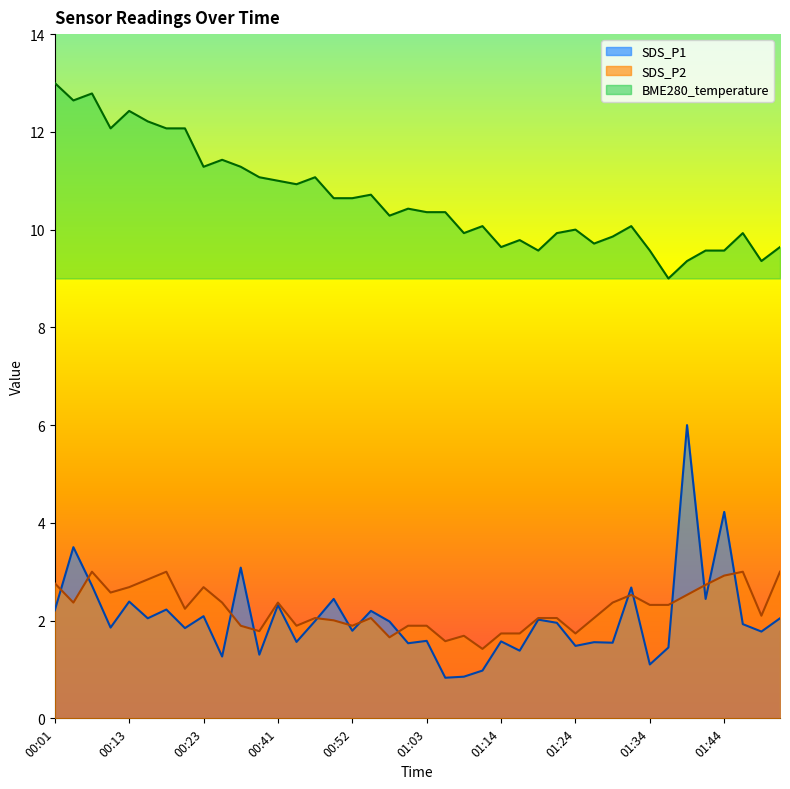

Reading left to right, list all the values displayed in this chart.

SDS_P1: 2.2	3.5	2.7	1.9	2.4	2.0	2.2	1.8	2.1	1.3	3.1	1.3	2.3	1.6	2.0	2.4	1.8	2.2	2.0	1.5	1.6	0.8	0.9	1.0	1.6	1.4	2.0	2.0	1.5	1.6	1.5	2.7	1.1	1.4	6.0	2.4	4.2	1.9	1.8	2.0
SDS_P2: 2.8	2.4	3.0	2.6	2.7	2.8	3.0	2.2	2.7	2.4	1.9	1.8	2.4	1.9	2.1	2.0	1.9	2.1	1.7	1.9	1.9	1.6	1.7	1.4	1.7	1.7	2.1	2.1	1.7	2.1	2.4	2.5	2.3	2.3	2.5	2.7	2.9	3.0	2.1	3.0
BME280_temperature: 13.0	12.6	12.8	12.1	12.4	12.2	12.1	12.1	11.3	11.4	11.3	11.1	11.0	10.9	11.1	10.6	10.6	10.7	10.3	10.4	10.4	10.4	9.9	10.1	9.6	9.8	9.6	9.9	10.0	9.7	9.9	10.1	9.6	9.0	9.4	9.6	9.6	9.9	9.4	9.6